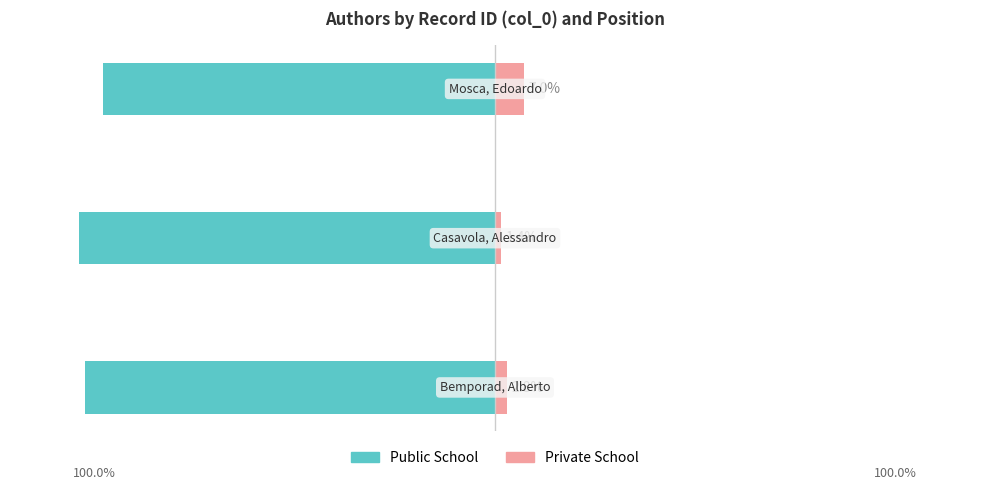

What are all the series names shown in the legend?

Public School, Private School